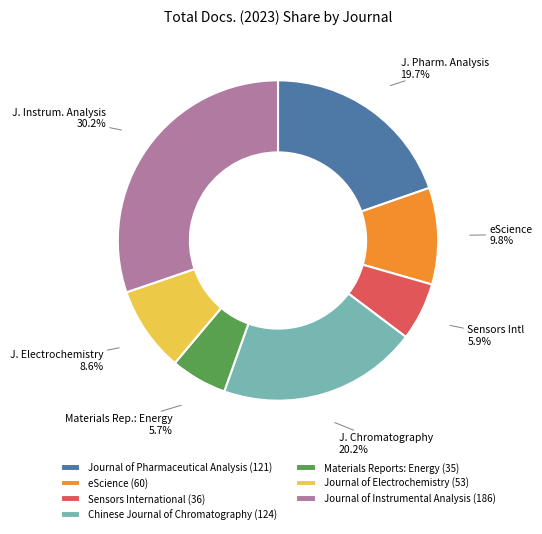

Is there a majority slice in this chart?

No